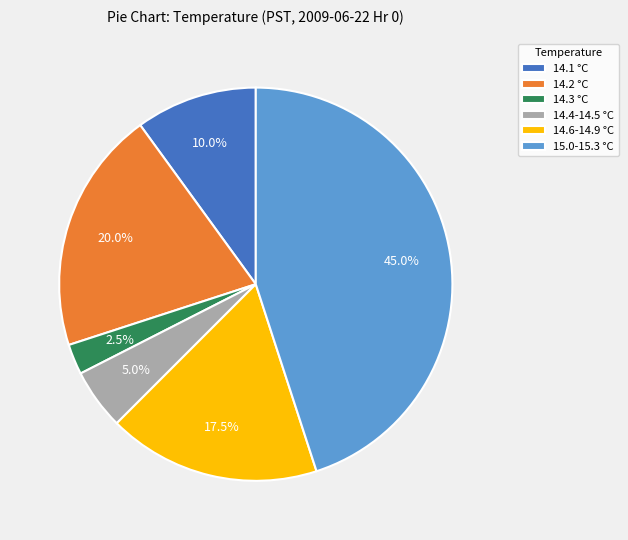

What portion of the pie excludes 14.4-14.5 °C?

95.0%